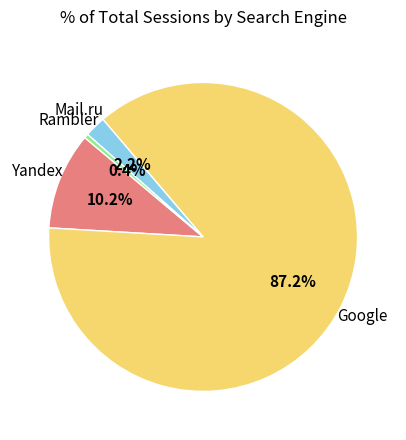

Is there any slice that represents more than half of the pie?

Yes